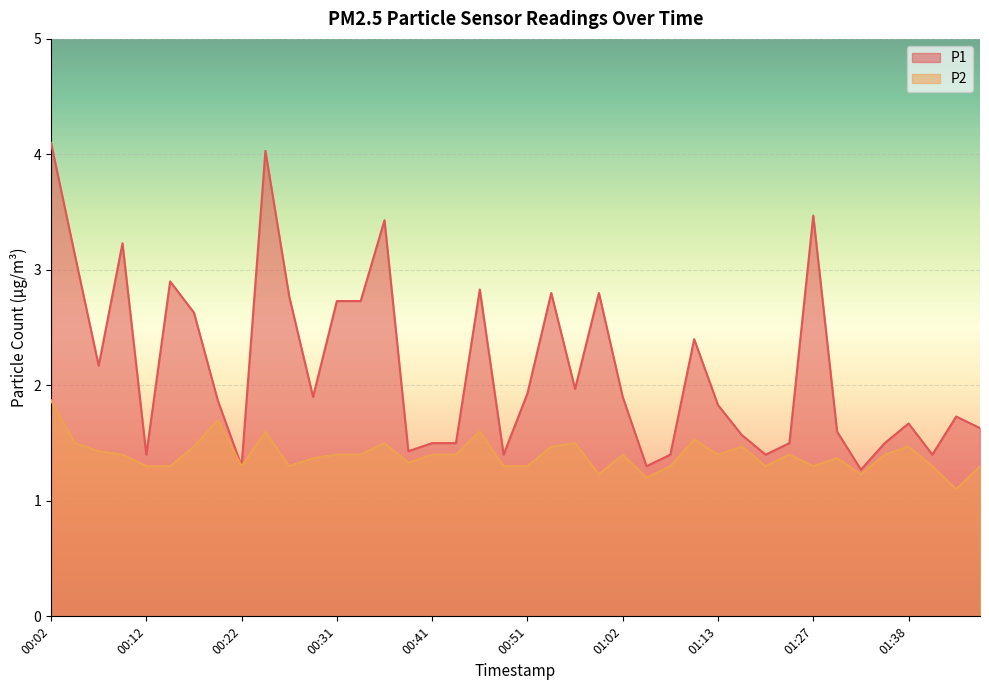

Rank the series by their average value, from highest to lowest.

P1, P2